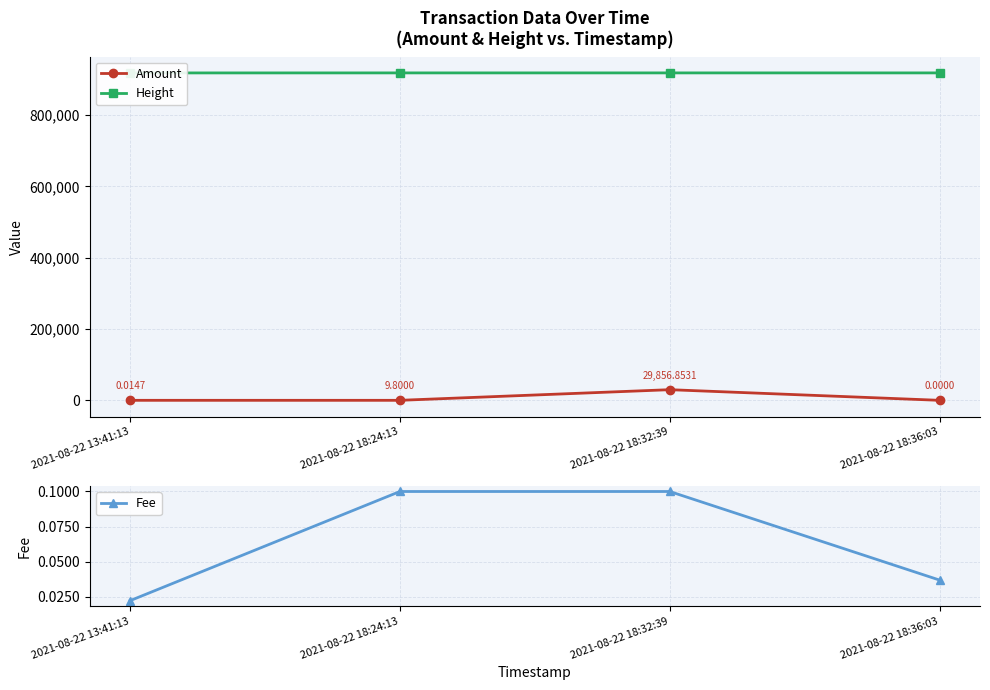

What is the lowest value of the Height series?

918665.0